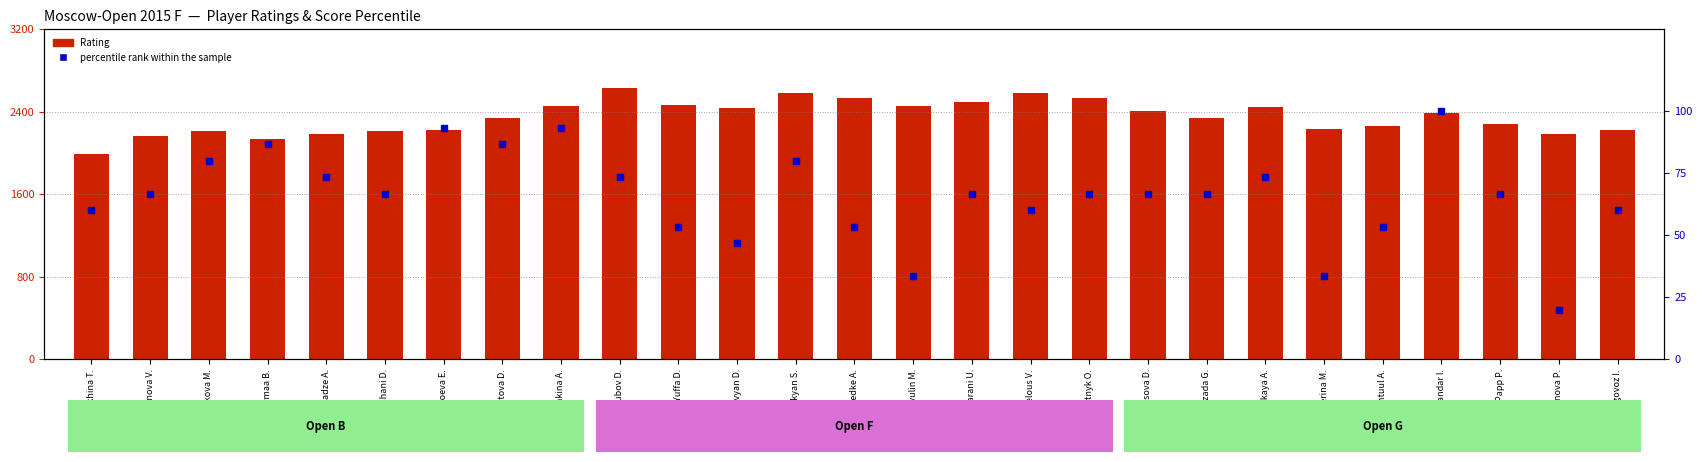

Reading right to left, transcribe all the data shown in this chart.

Rating: Drogovoz I.=2218.0	Rodionova P.=2184.0	Papp P.=2285.0	Sukandar I.=2392.0	Enkhtuul A.=2258.0	Severina M.=2233.0	Kashlinskaya A.=2444.0	Mammadzada G.=2334.0	Saduakassova D.=2406.0	Bortnyk O.=2533.0	Belous V.=2577.0	Bajarani U.=2494.0	Vavulin M.=2453.0	Predke A.=2537.0	Ter-Sahakyan S.=2580.0	Paravyan D.=2435.0	Yuffa D.=2469.0	Dubov D.=2632.0	Goryachkina A.=2451.0	Pustovoitova D.=2334.0	Mirzoeva E.=2220.0	Derakhshani D.=2208.0	Gvanceladze A.=2186.0	Bayarmaa B.=2134.0	Schepetkova M.=2216.0	Rjanova V.=2160.0	Shalukhina T.=1993.0
percentile rank within the sample: Drogovoz I.=60.0	Rodionova P.=20.0	Papp P.=66.7	Sukandar I.=100.0	Enkhtuul A.=53.3	Severina M.=33.3	Kashlinskaya A.=73.3	Mammadzada G.=66.7	Saduakassova D.=66.7	Bortnyk O.=66.7	Belous V.=60.0	Bajarani U.=66.7	Vavulin M.=33.3	Predke A.=53.3	Ter-Sahakyan S.=80.0	Paravyan D.=46.7	Yuffa D.=53.3	Dubov D.=73.3	Goryachkina A.=93.3	Pustovoitova D.=86.7	Mirzoeva E.=93.3	Derakhshani D.=66.7	Gvanceladze A.=73.3	Bayarmaa B.=86.7	Schepetkova M.=80.0	Rjanova V.=66.7	Shalukhina T.=60.0